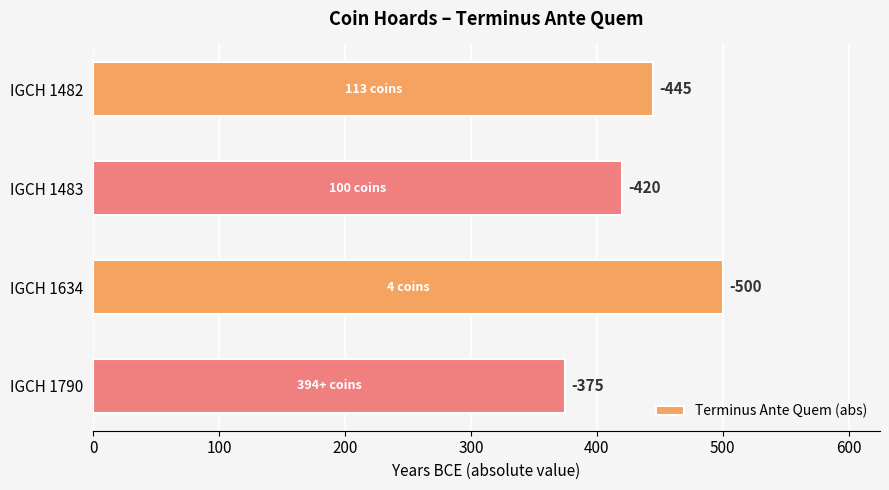

What is the difference between the maximum and minimum values?

125